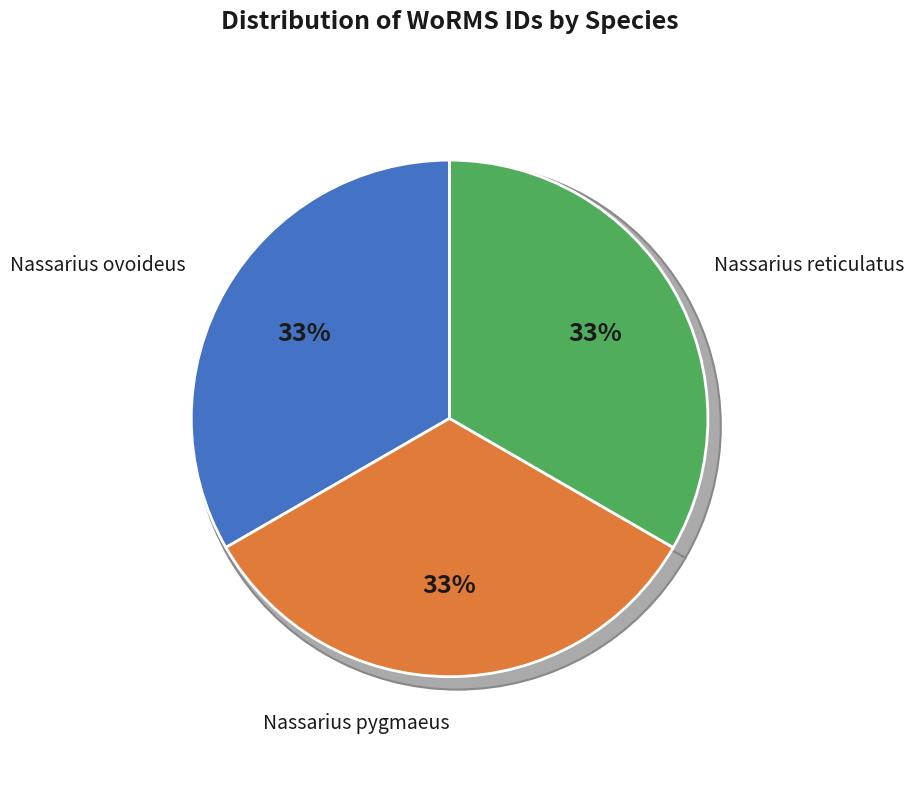

How many slices are in this pie chart?

3